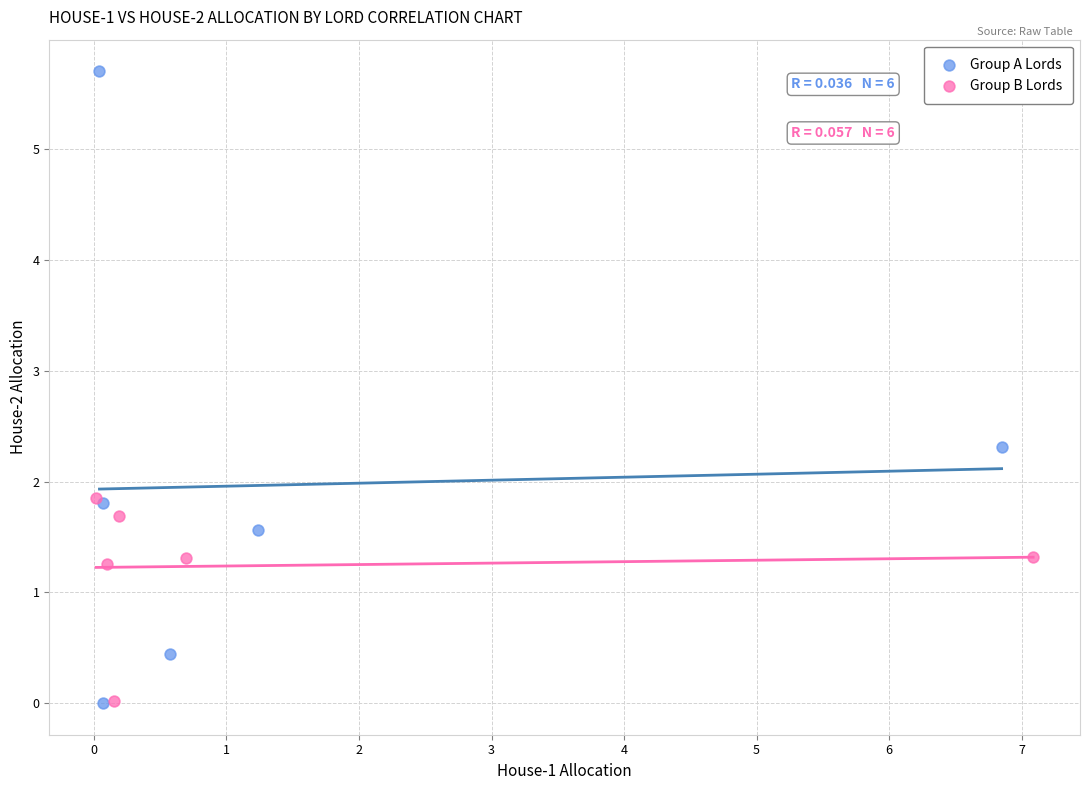

Which series contains the highest Y value?

Group A Lords